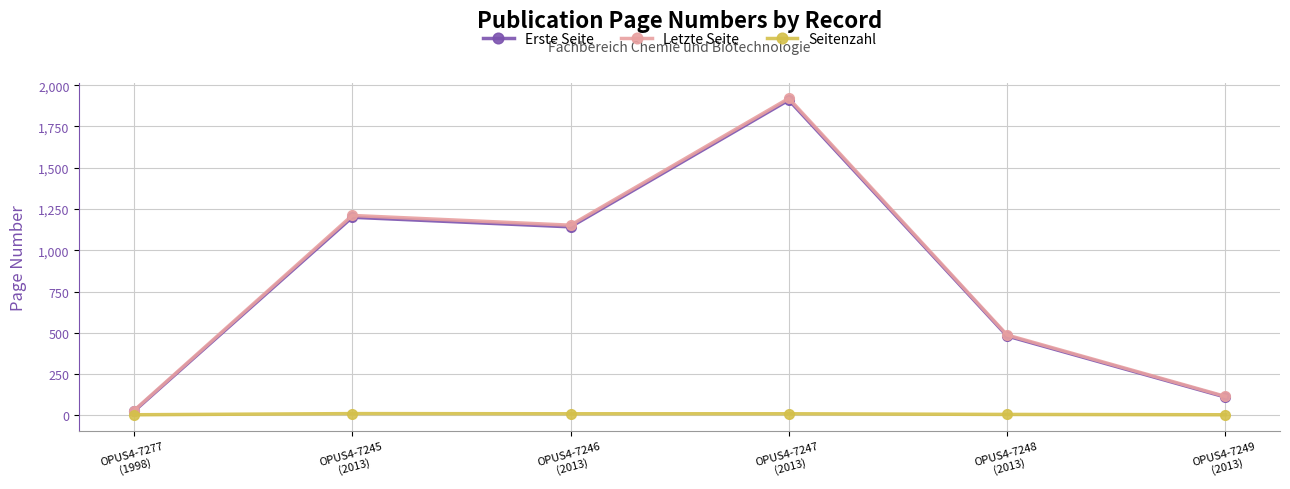

What position from the left is OPUS4-7247
(2013)?

4